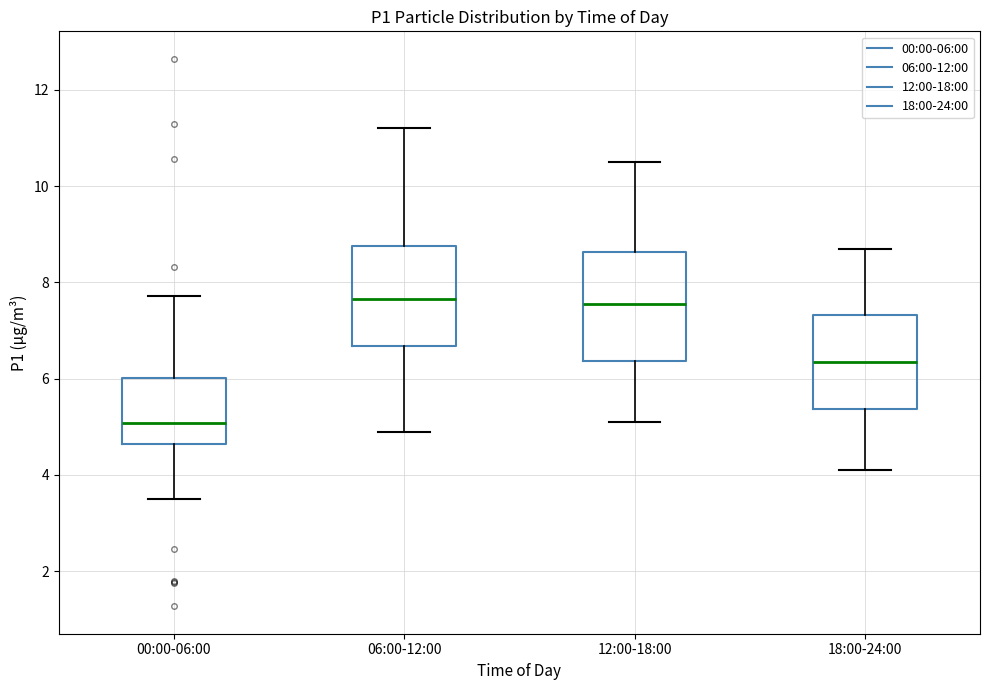

Reading left to right, transcribe this box plot: for each box, give where its median line is, the range the box spans, and where its two whiskers end, as read against the y-axis. The values are not printed on the chart, so give them approximately, as read against the axis.

00:00-06:00: median 5.0, box 4.6 to 6.0, whiskers 3.6 to 7.8
06:00-12:00: median 7.6, box 6.6 to 8.8, whiskers 5.0 to 11.2
12:00-18:00: median 7.6, box 6.4 to 8.6, whiskers 5.2 to 10.6
18:00-24:00: median 6.4, box 5.4 to 7.4, whiskers 4.2 to 8.8